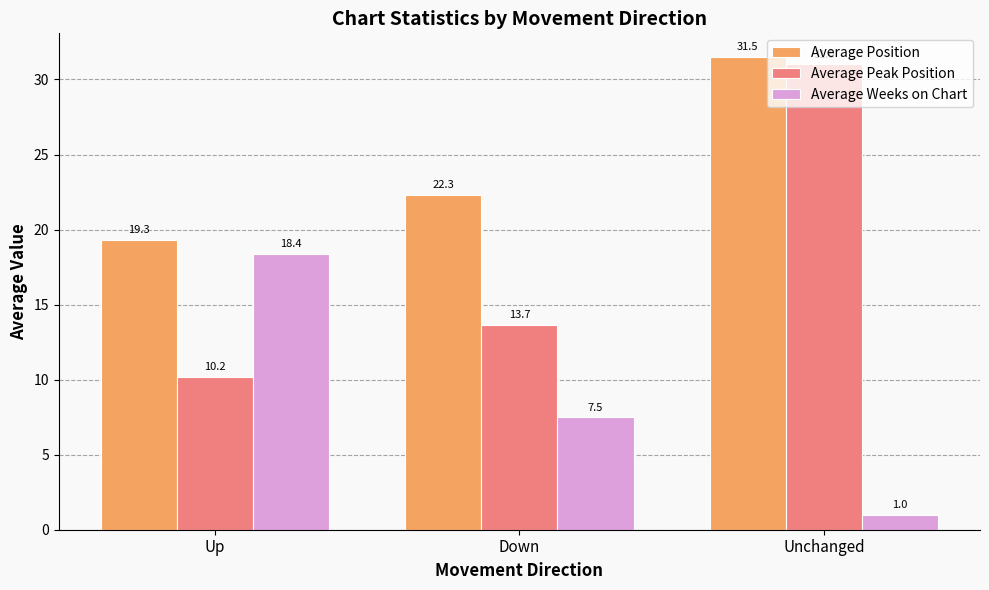

Rank the series by their average value, from highest to lowest.

Average Position, Average Peak Position, Average Weeks on Chart